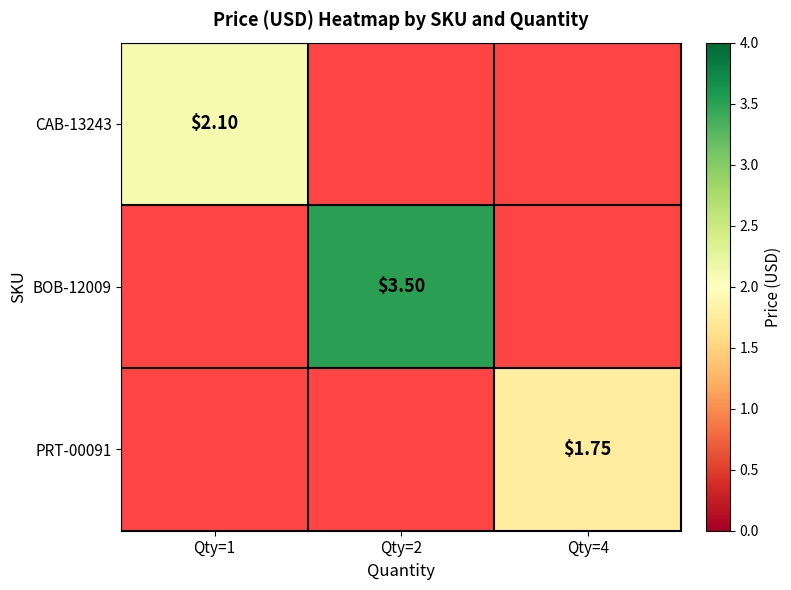

At which label does BOB-12009 first exceed 3?

Qty=2